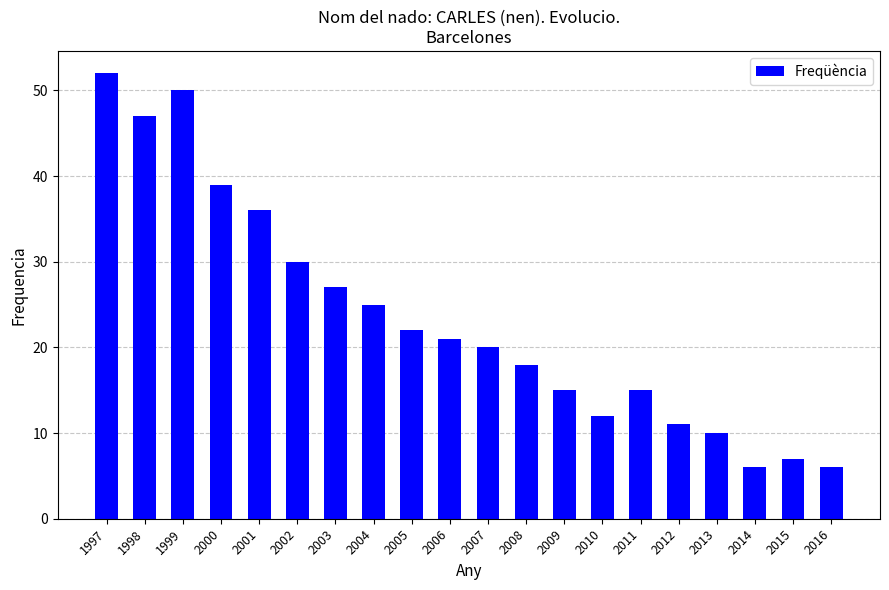

Where is the data nearest to the value 29?

2002